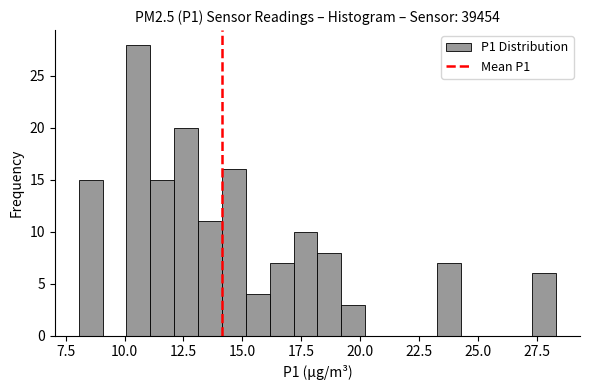

Around what value on the x-axis is the tallest bar? Give the approximate position of its centre, as read against the axis.

10.5